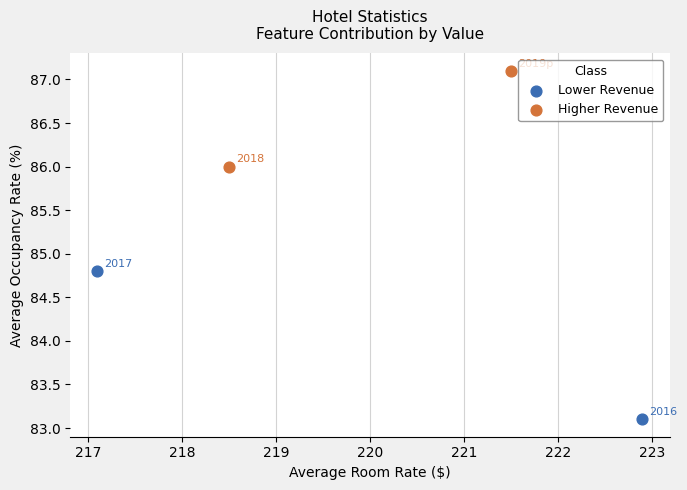

Which series has the largest Y range (max minus min)?

Lower Revenue